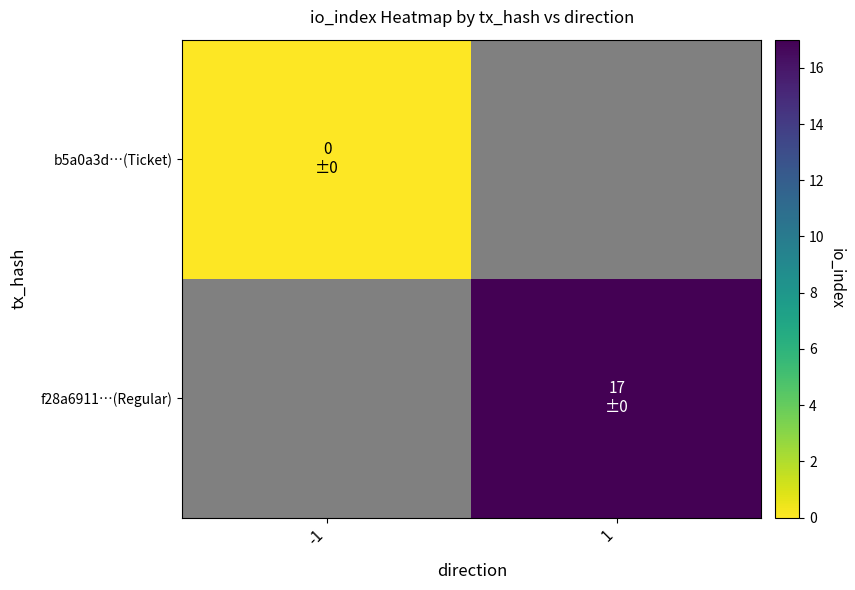

Is it true that b5a0a3d…(Ticket) equals 0.0 at -1?

True